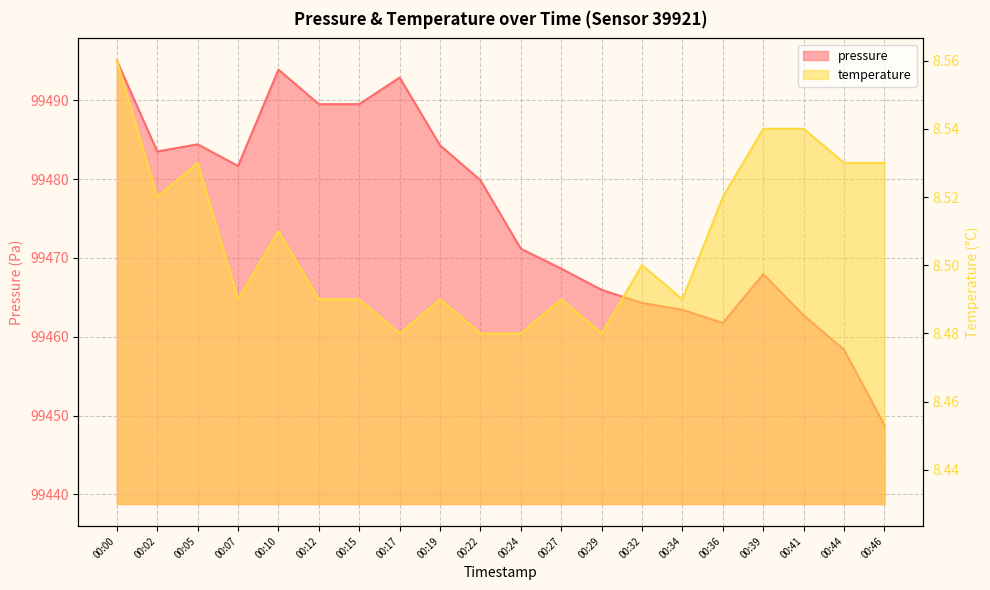

What is the sum of the temperature values at 00:17 and 00:24?

17.0